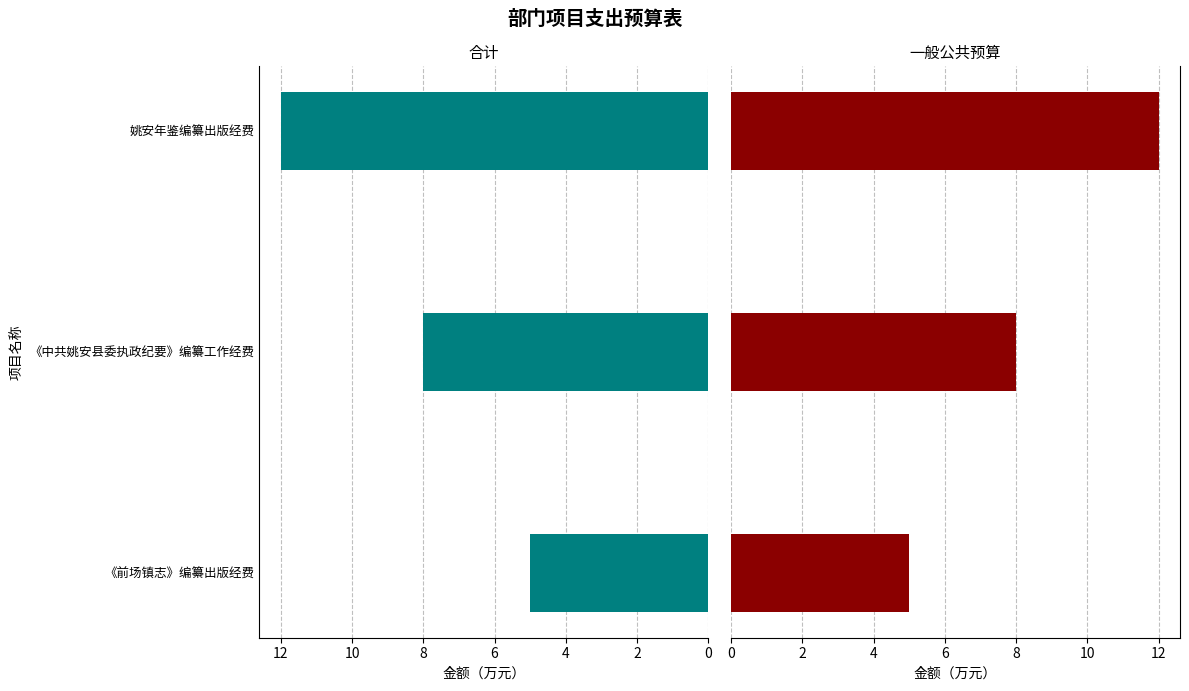

At 《中共姚安县委执政纪要》编纂工作经费, list the series in order from largest to smallest.

合计, 一般公共预算